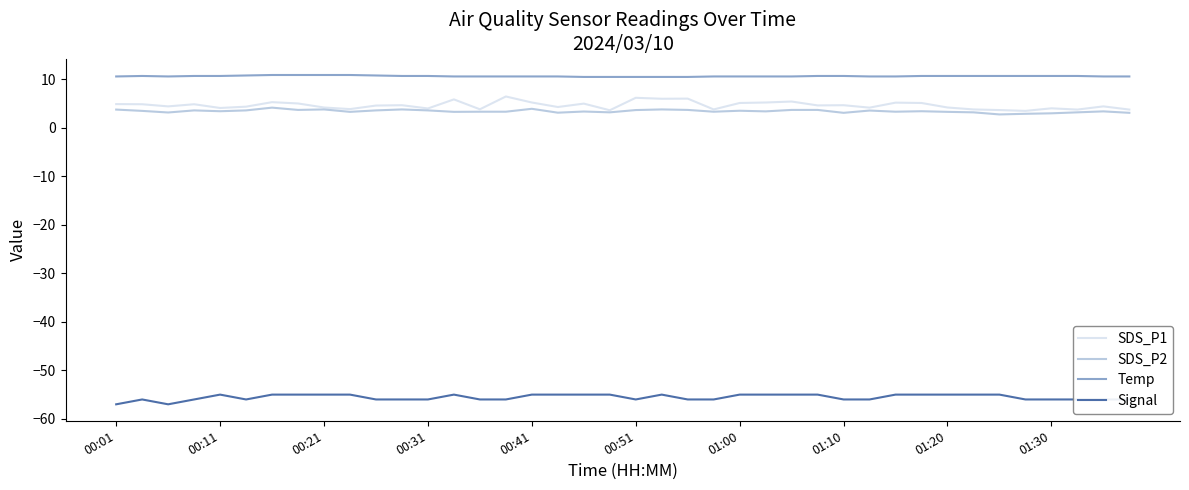

True or false: SDS_P1 and Signal intersect in this chart.

False